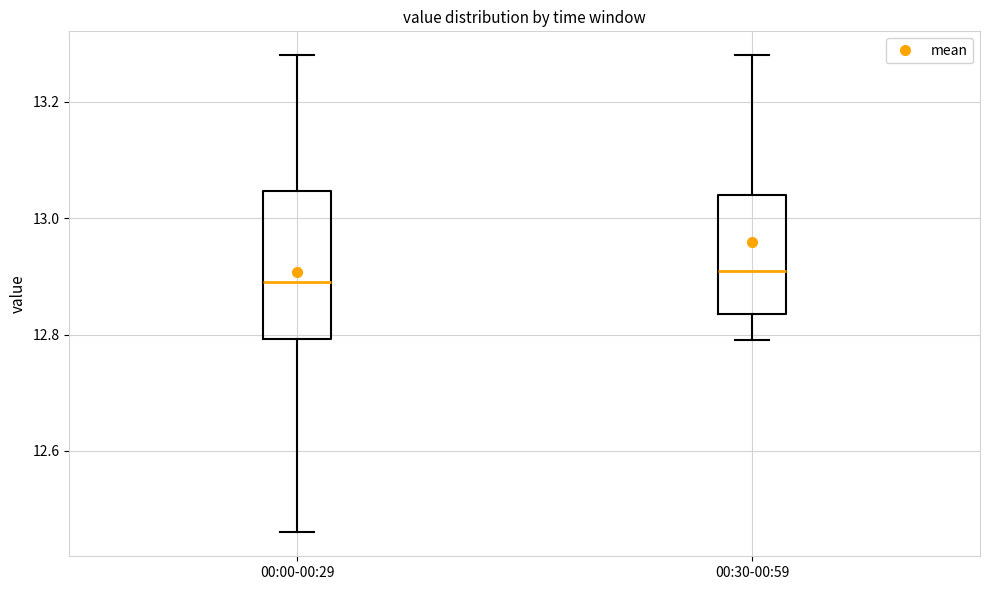

Reading left to right, read every box against the y-axis: the position of its median line, the range the box covers, and the ends of its whiskers. The values are not printed on the chart, so give them approximately, as read against the axis.

00:00-00:29: median 12.90, box 12.80 to 13.04, whiskers 12.46 to 13.28
00:30-00:59: median 12.92, box 12.84 to 13.04, whiskers 12.80 to 13.28